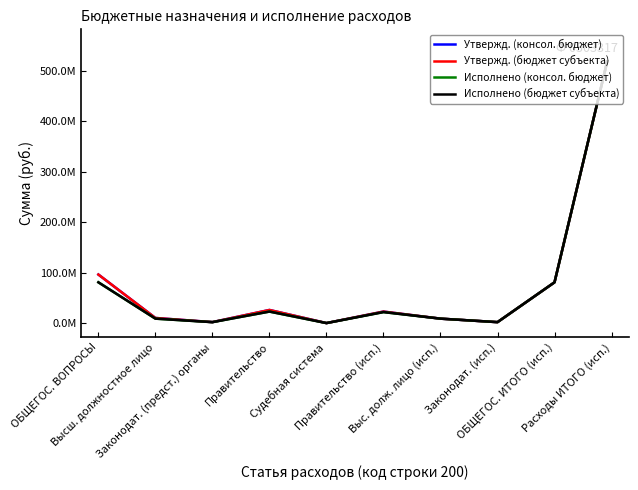

Does the chart have visible grid lines?

No